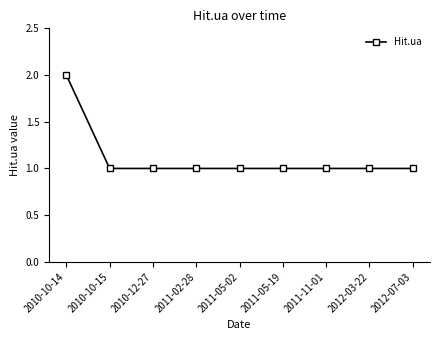

What is the sum of all values?

10